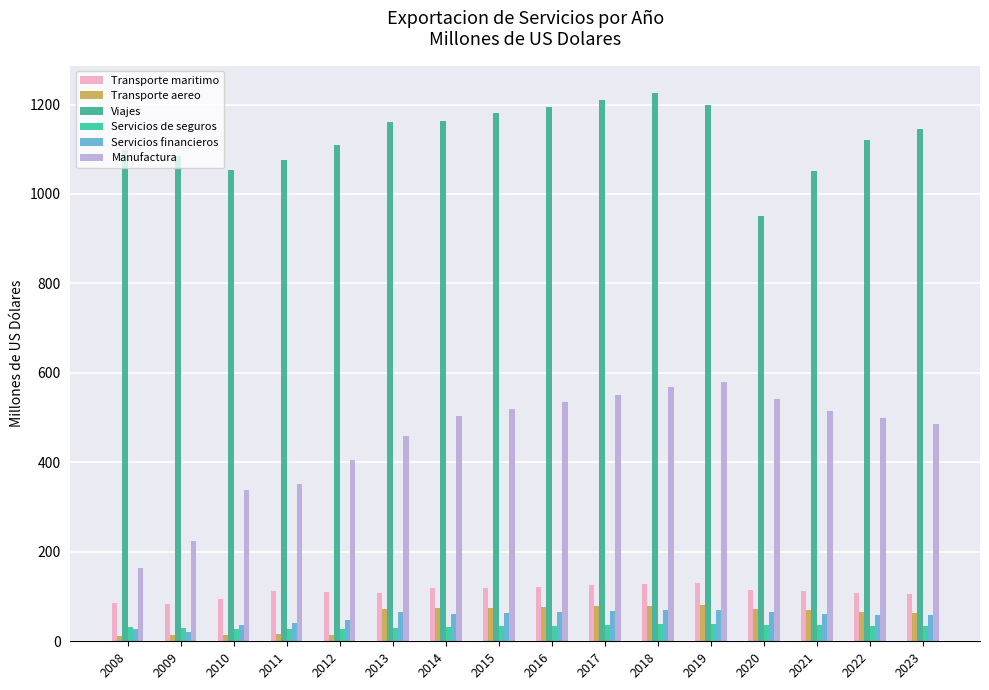

At which category is the sum across all series the highest?

2018